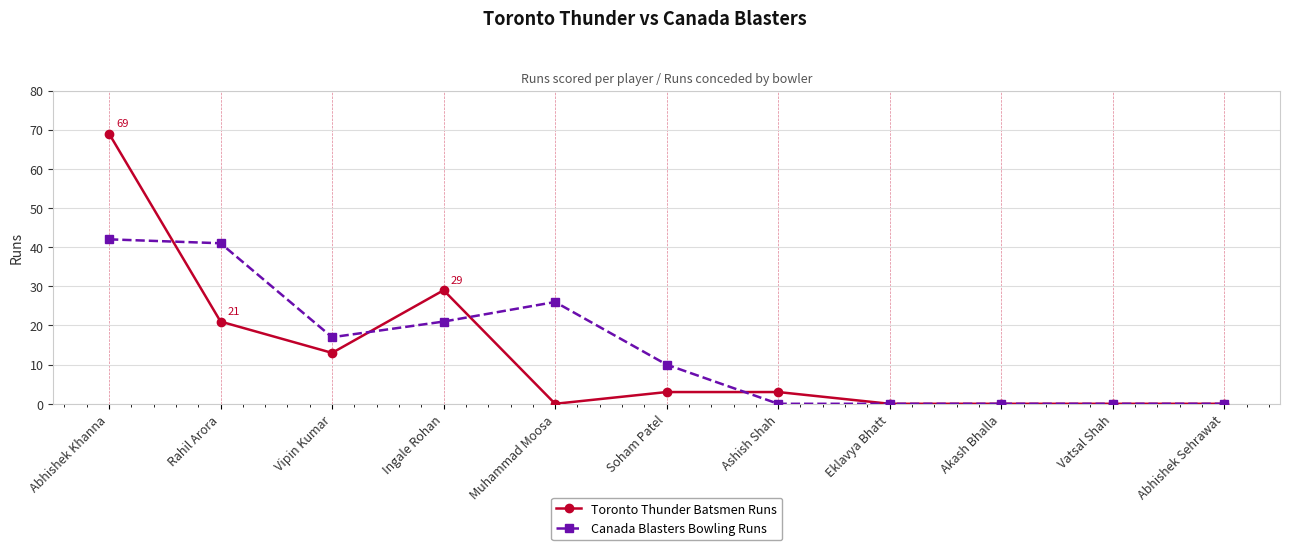

The value of Canada Blasters Bowling Runs at Ashish Shah is -28. True or false?

False